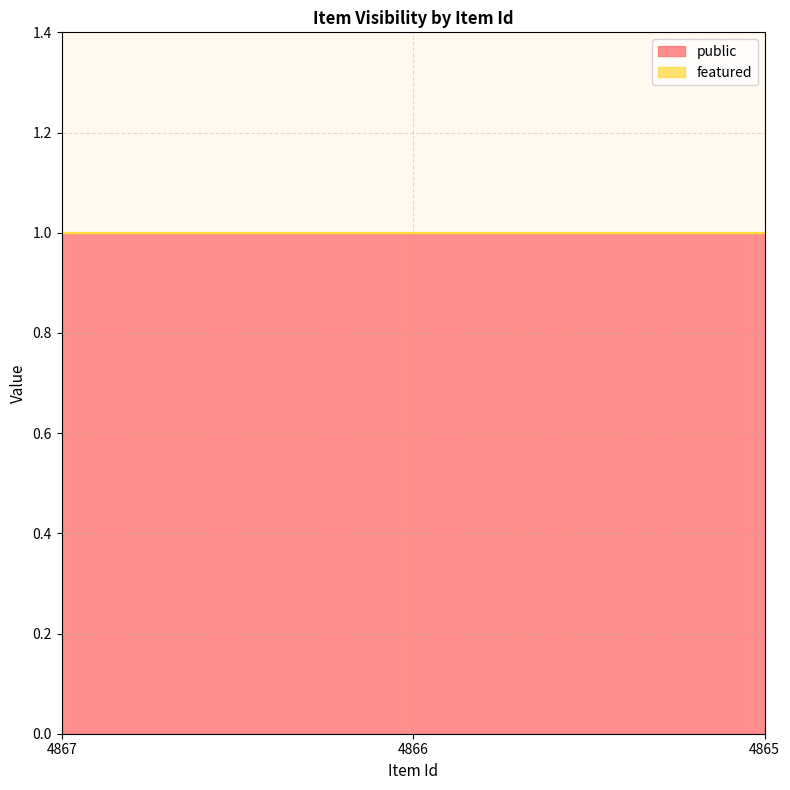

At which label is public closest to 1?

4867